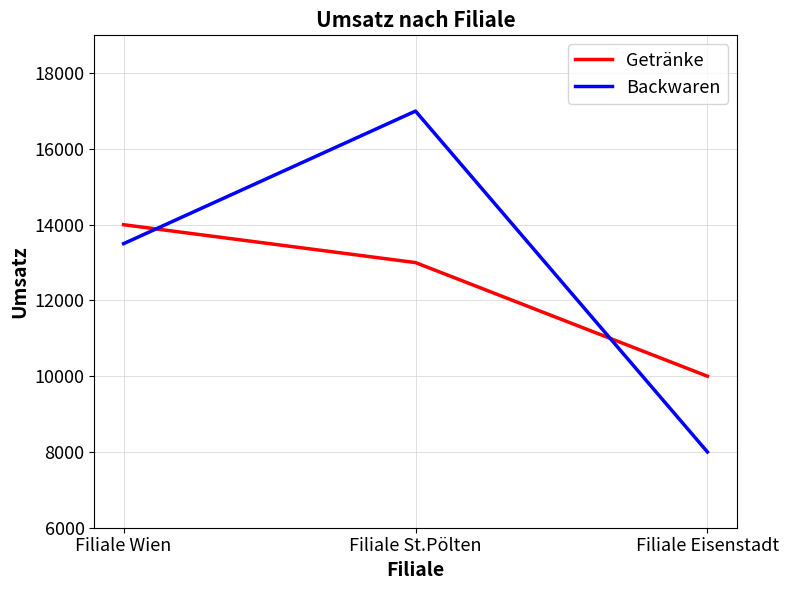

Which category has the highest value across all series?

Filiale St.Pölten